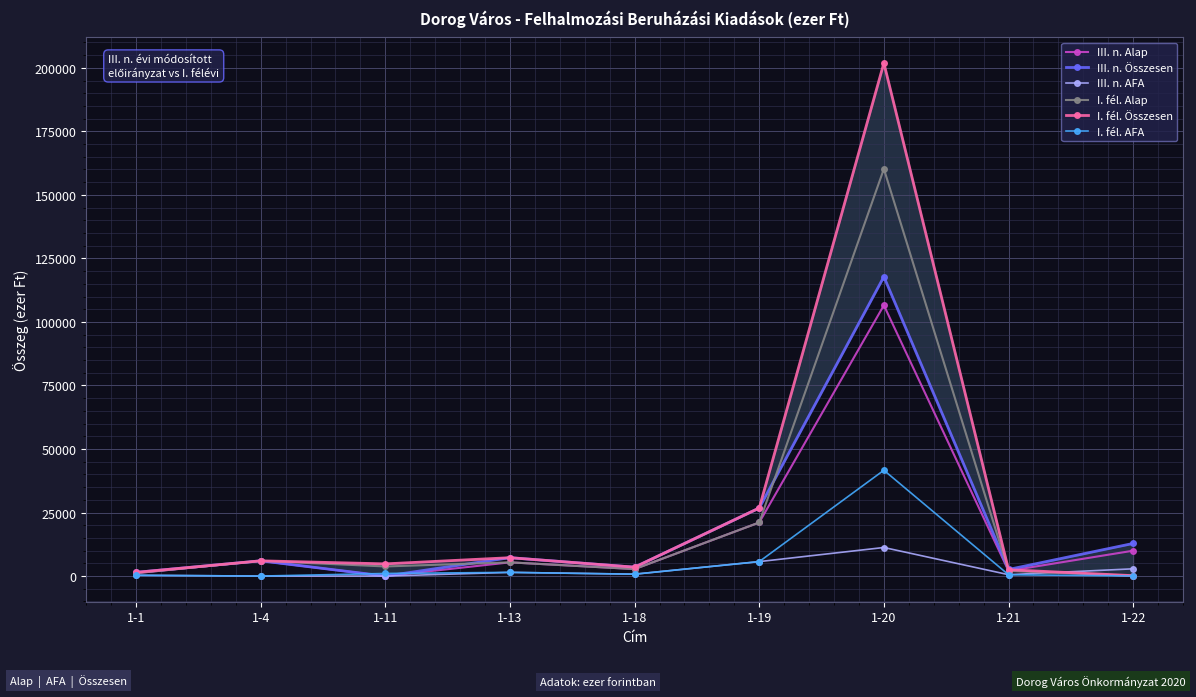

Reading right to left, what are all the values shown in this chart?

III. n. Alap: 9987	2047	106553	21087	2756	5400	0	6000	1152
III. n. Összesen: 12843	2600	117796	26780	3500	7233	0	6000	1463
III. n. AFA: 2856	553	11243	5693	744	1458	0	0	311
I. fél. Alap: 126	1969	160245	21087	2756	5400	3780	6000	1152
I. fél. Összesen: 160	2500	201890	26780	3500	7233	4800	6000	1463
I. fél. AFA: 34	531	41645	5693	744	1458	1020	0	311